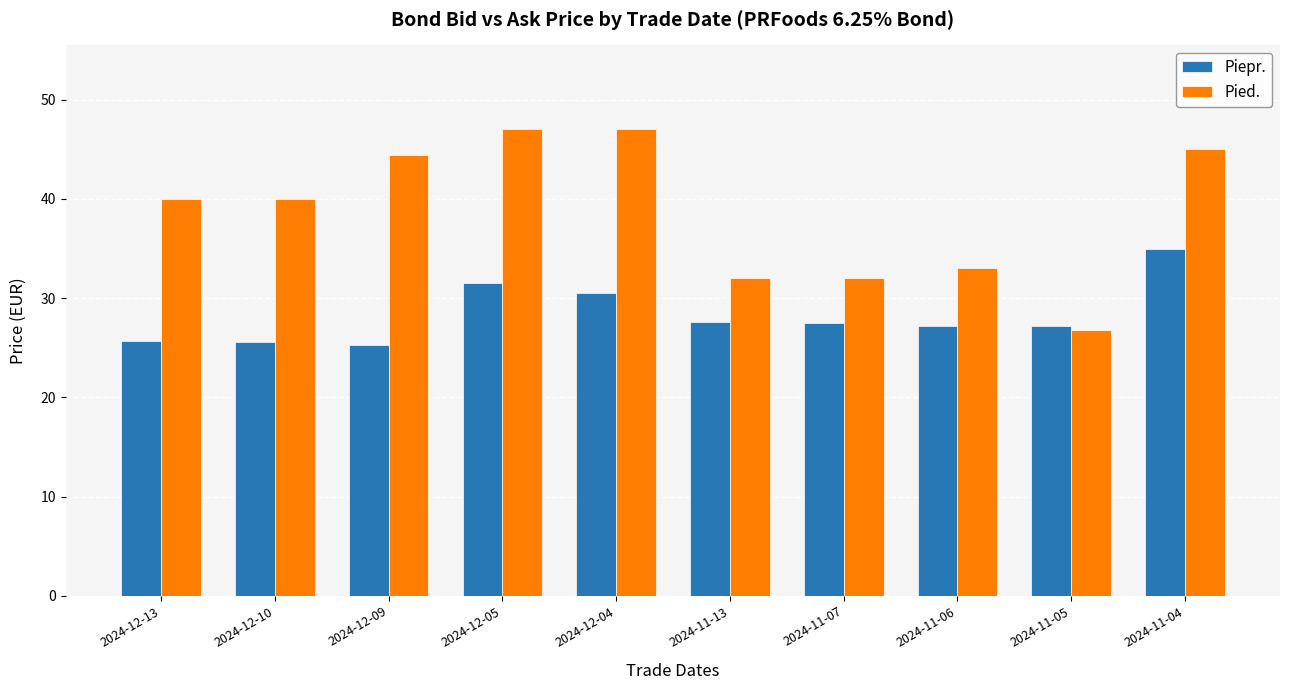

At 2024-12-09, list the series in order from smallest to largest.

Piepr., Pied.